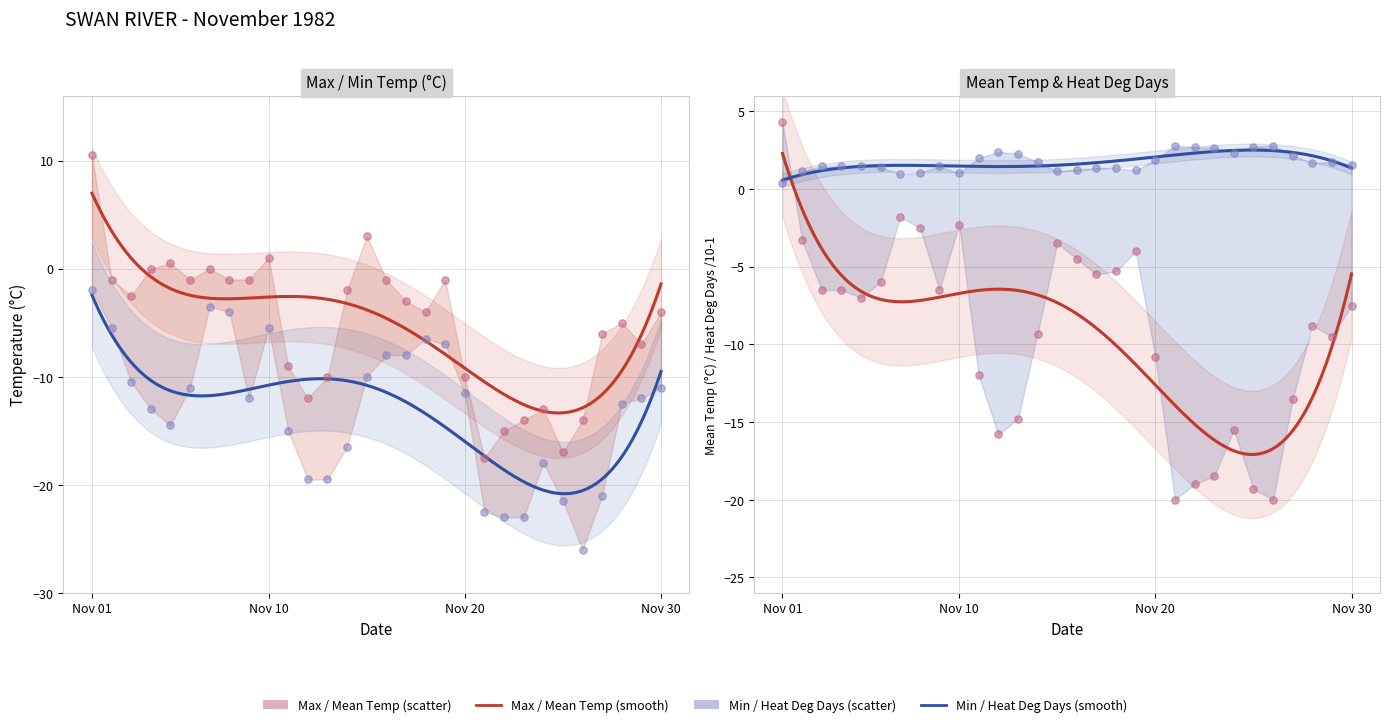

At which category is the sum across all series the highest?

Nov 01